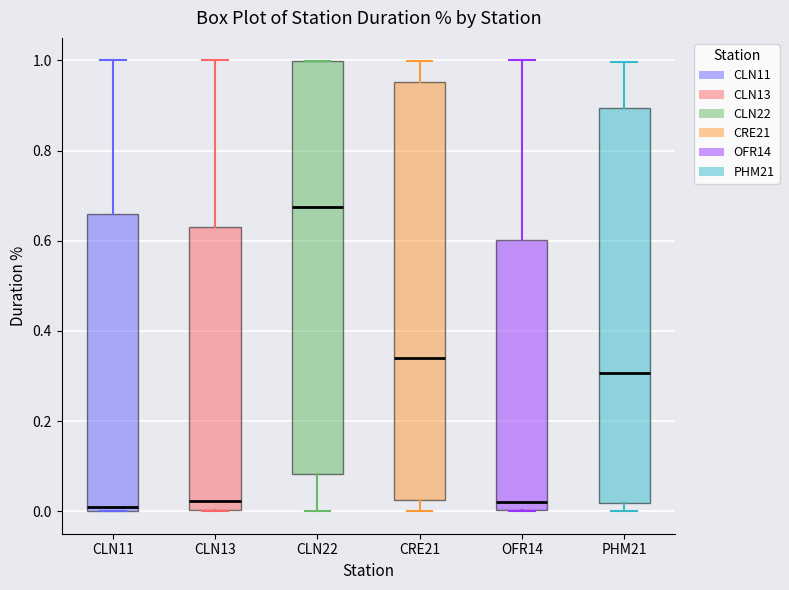

Reading left to right, read every box against the y-axis: the position of its median line, the range the box covers, and the ends of its whiskers. The values are not printed on the chart, so give them approximately, as read against the axis.

CLN11: median 0.02, box 0.00 to 0.66, whiskers 0.00 to 1.00
CLN13: median 0.02, box 0.00 to 0.64, whiskers 0.00 to 1.00
CLN22: median 0.68, box 0.08 to 1.00, whiskers 0.00 to 1.00
CRE21: median 0.34, box 0.02 to 0.96, whiskers 0.00 to 1.00
OFR14: median 0.02, box 0.00 to 0.60, whiskers 0.00 to 1.00
PHM21: median 0.30, box 0.02 to 0.90, whiskers 0.00 to 1.00